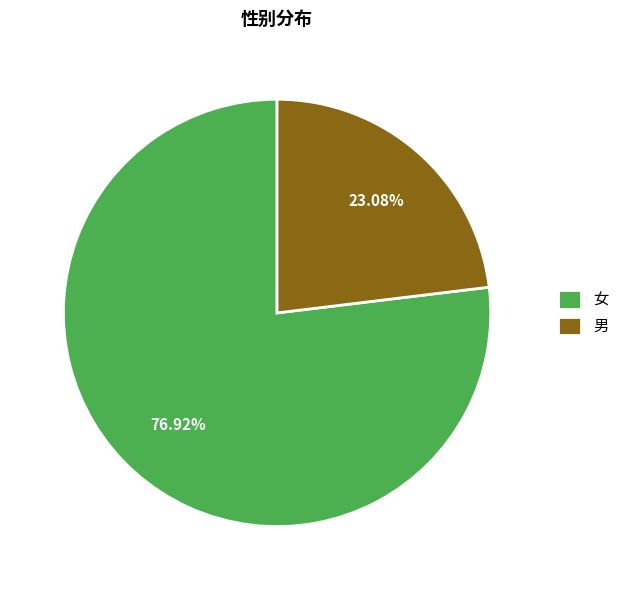

What percentage is NOT represented by 女?

23.1%